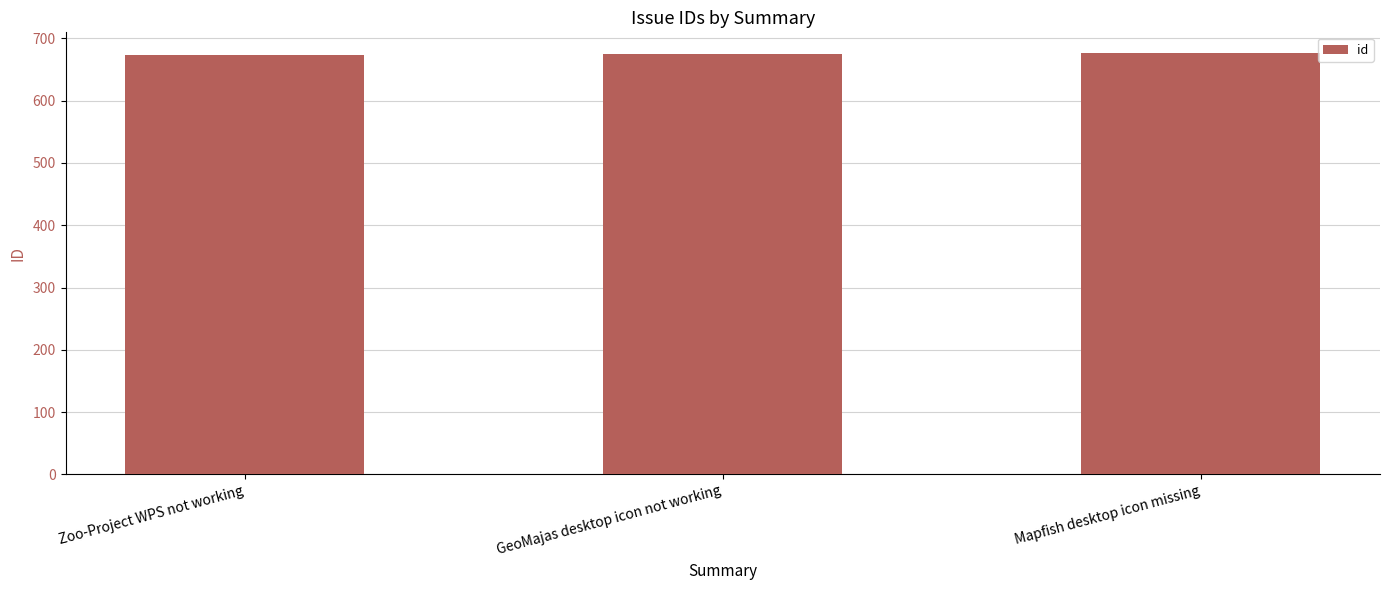

What is the ratio of the value at GeoMajas desktop icon not working to the value at Mapfish desktop icon missing?

1.0